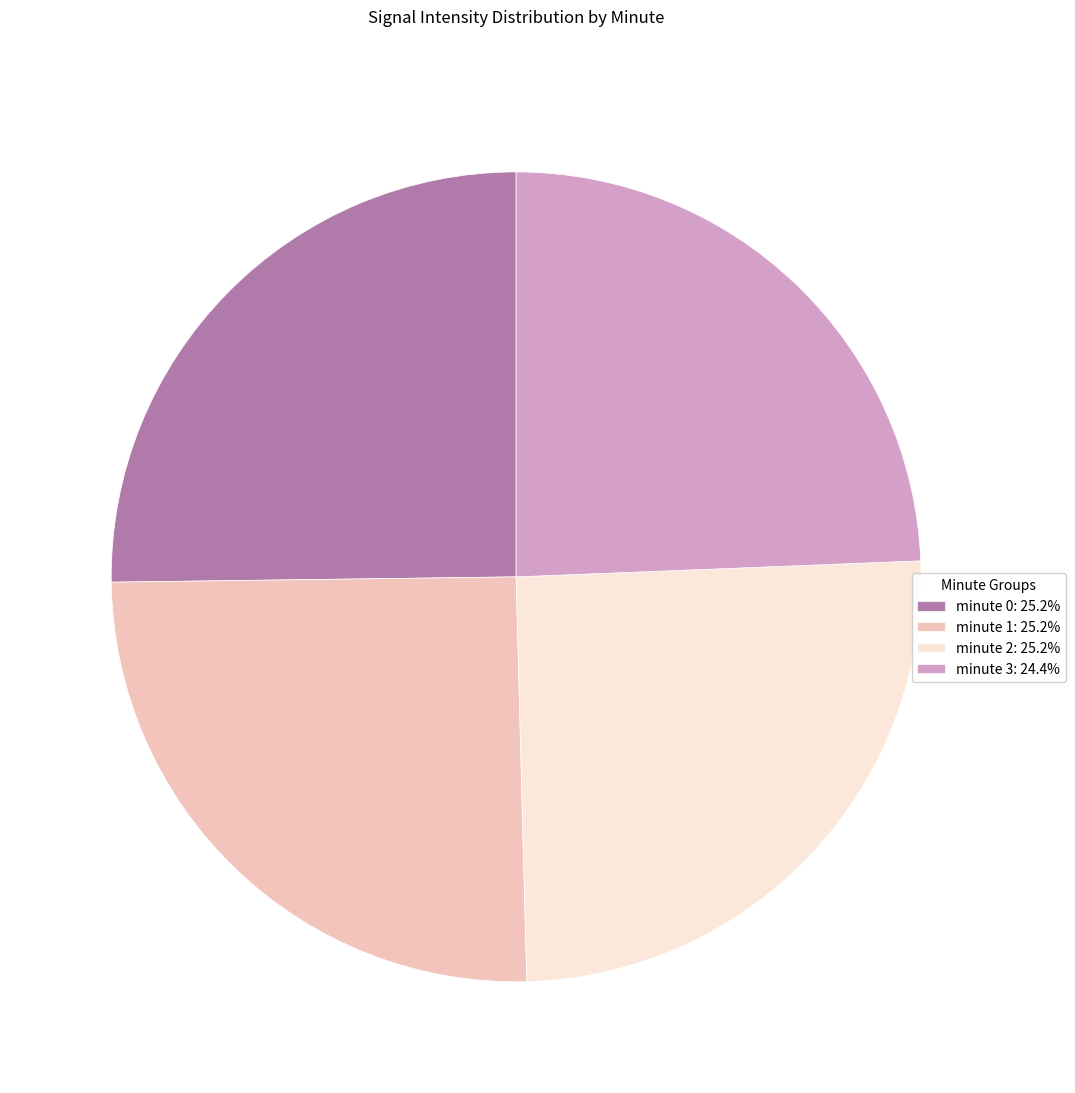

Does any single category account for the majority?

No